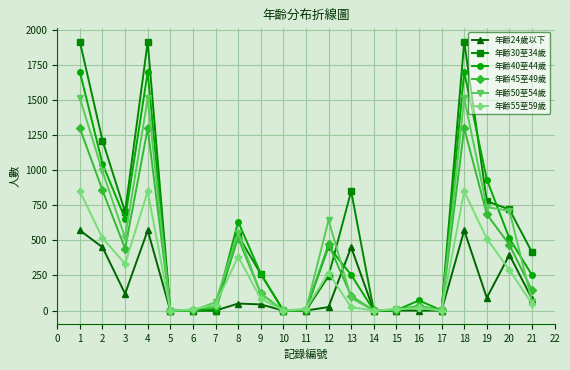

How many data points in 年齡55至59歲 are less than 48?

10